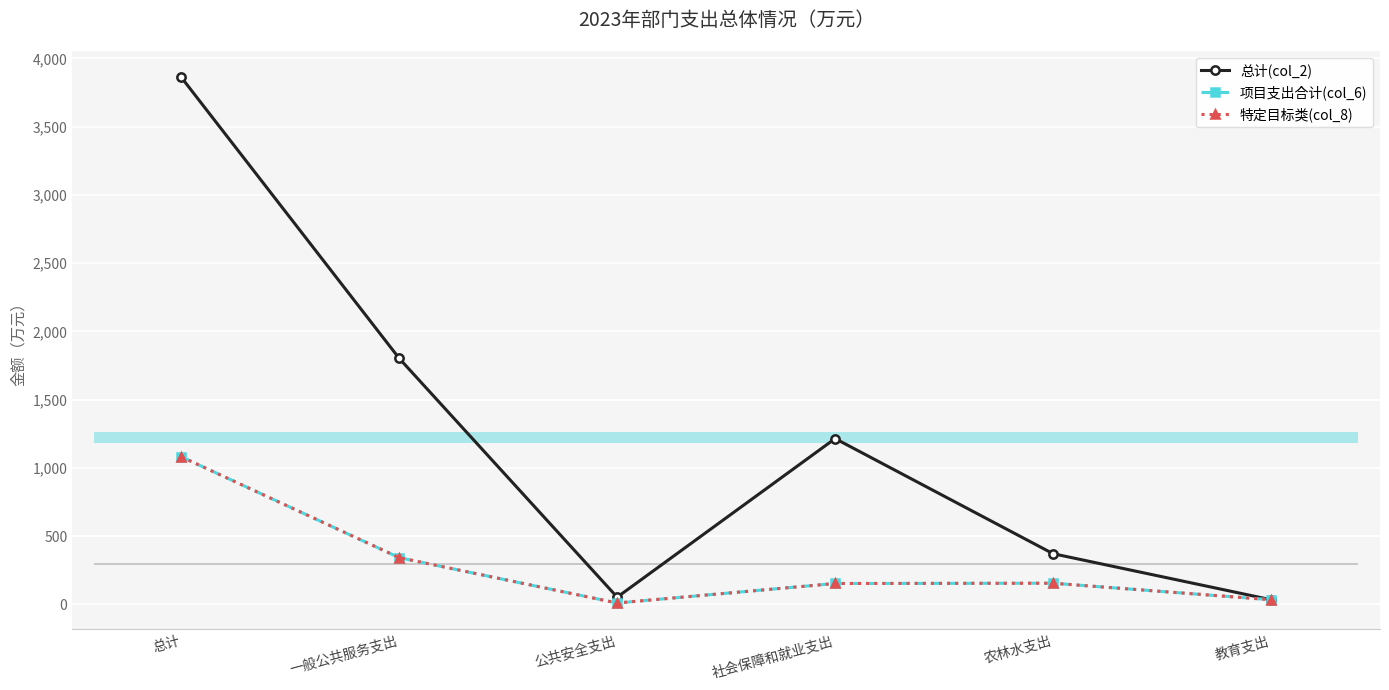

What is the value of the 项目支出合计(col_6) bar at the 3rd from the left?

10.0